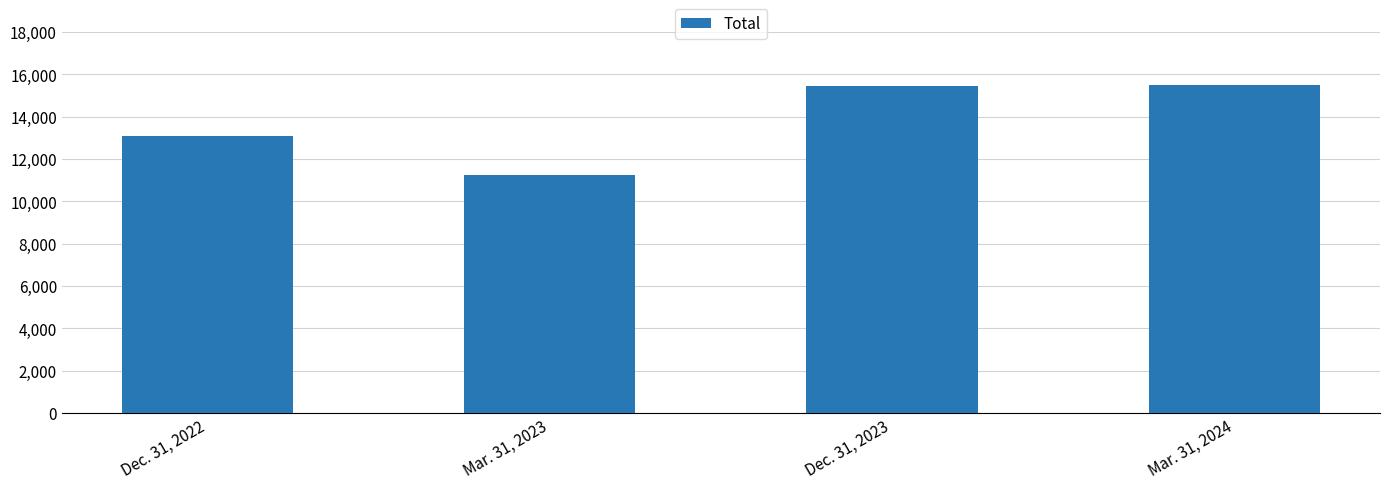

Which category has the lowest value across all series?

Mar. 31, 2023